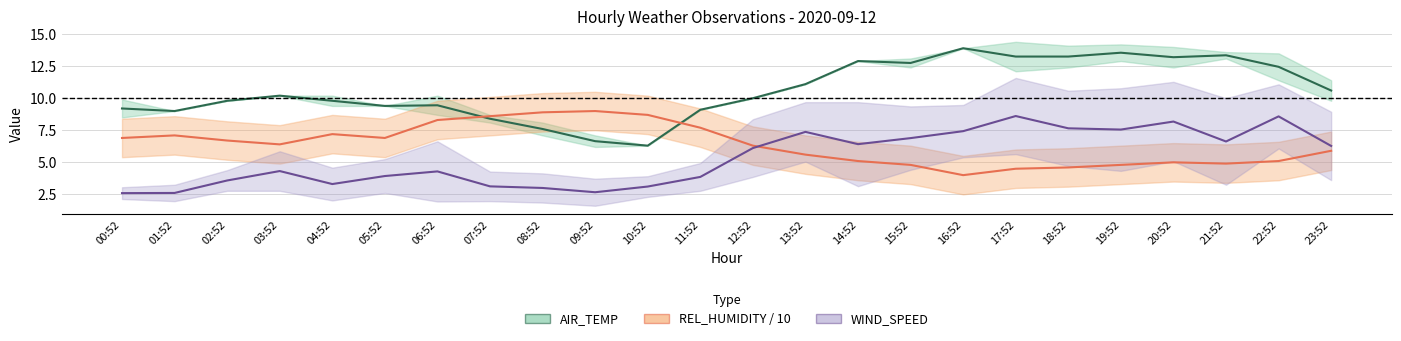

What is the average value of the AIR_TEMP (mid) series?

10.6